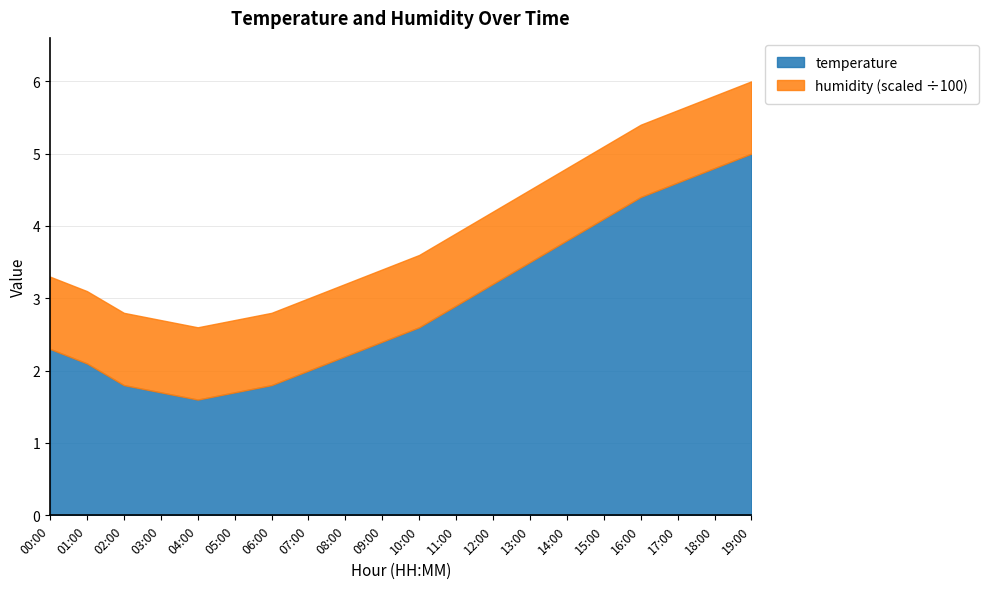

At which label is humidity closest to 99?

00:00